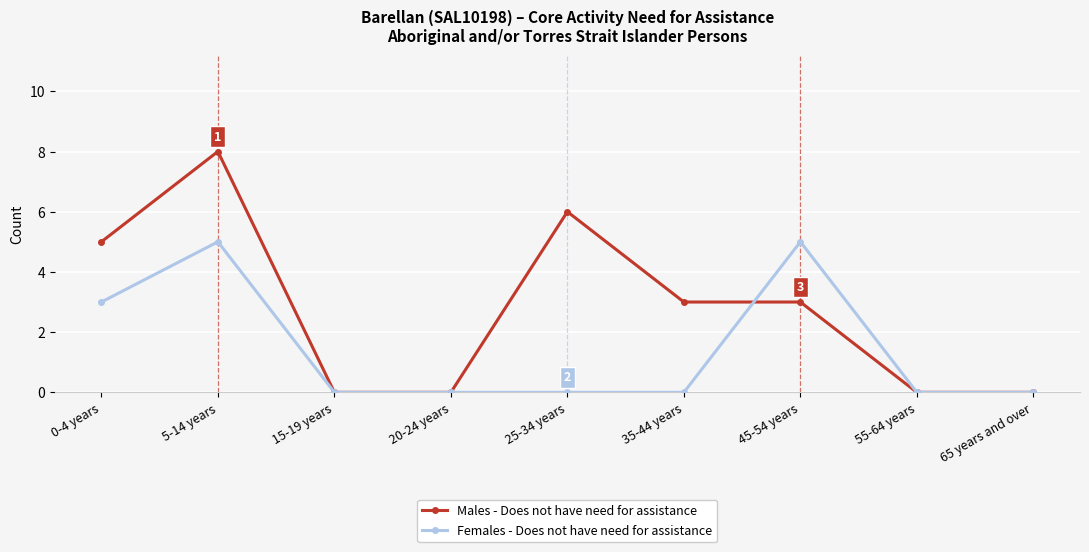

What is the label of the 3rd point from the right?

45-54 years